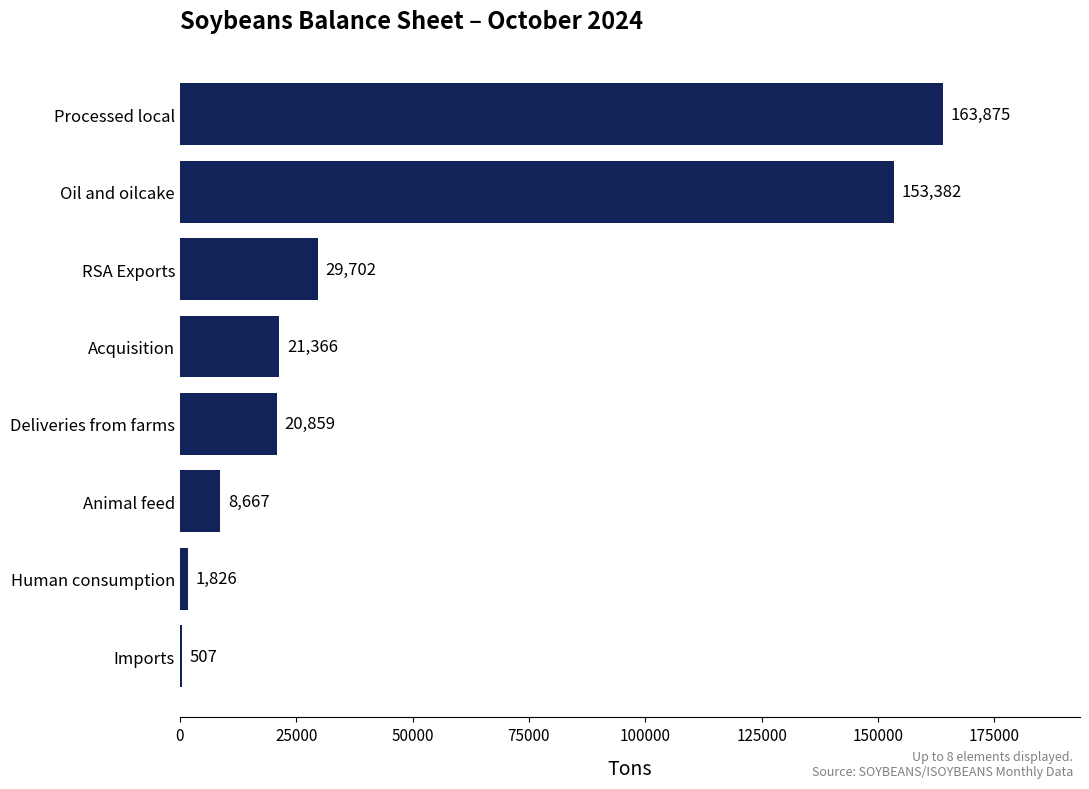

Reading bottom to top, what are all the values shown in this chart?

Imports=507	Human consumption=1826	Animal feed=8667	Deliveries from farms=20859	Acquisition=21366	RSA Exports=29702	Oil and oilcake=153382	Processed local=163875